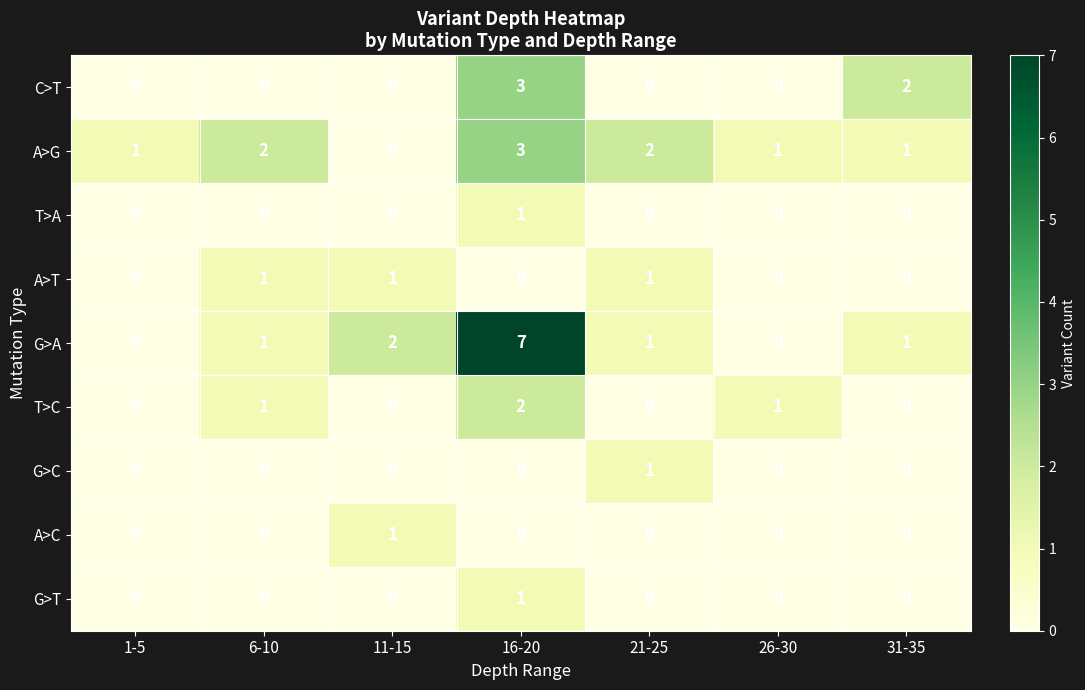

Between 1-5 and 16-20, which series saw the biggest shift?

G>A